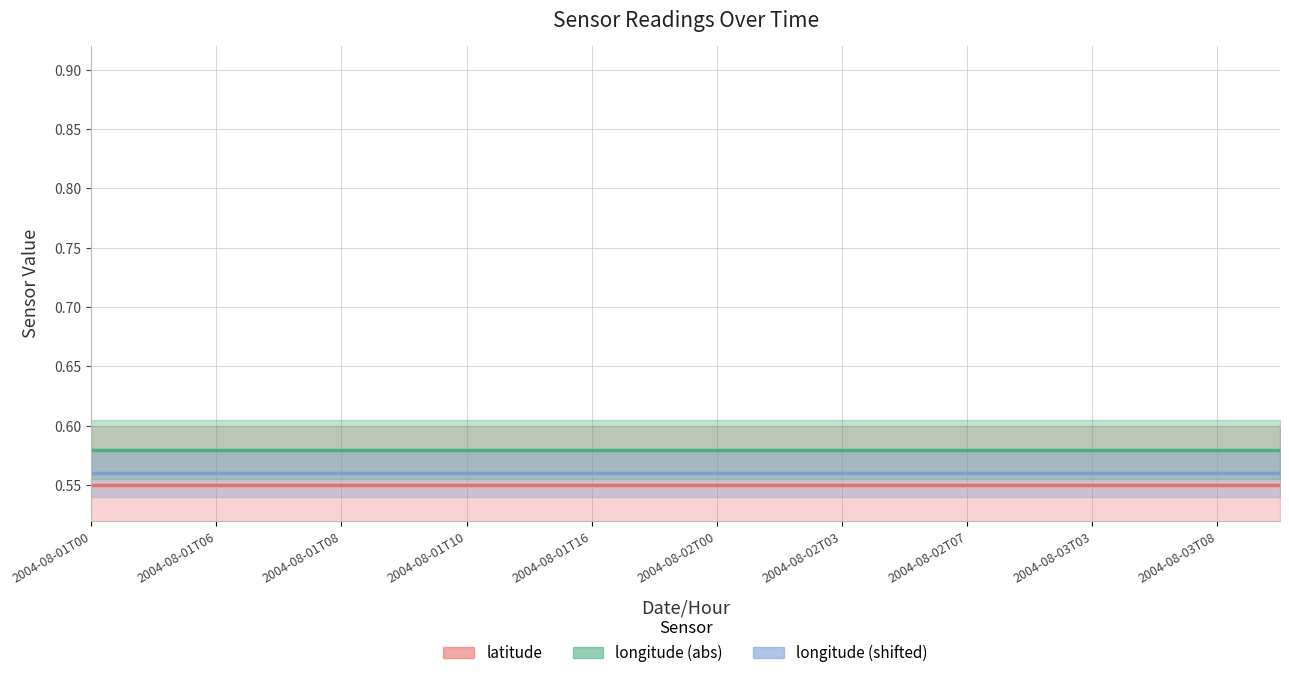

At how many categories does at least one series exceed 0?

20